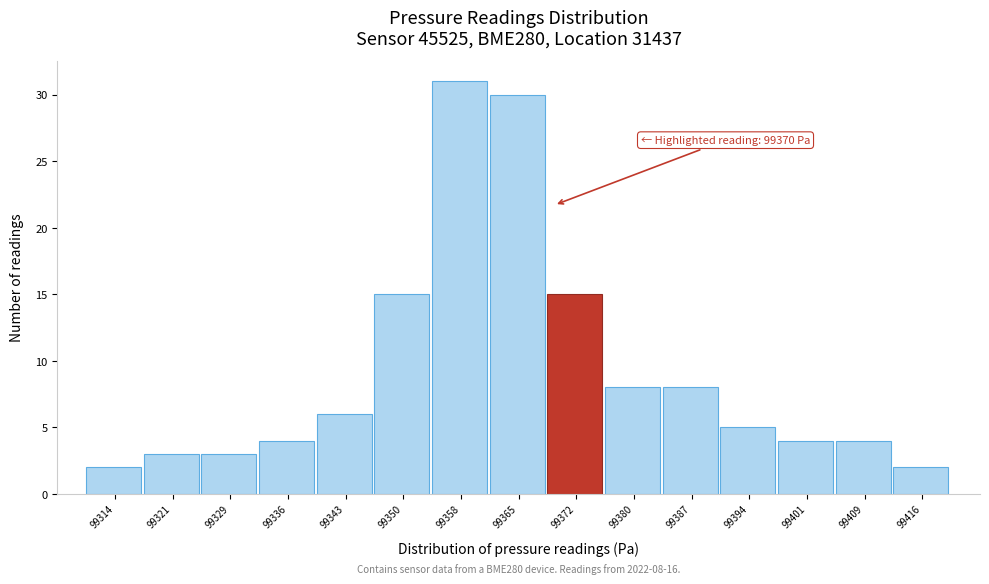

Which range on the x-axis has the tallest bar?

99355 to 99362